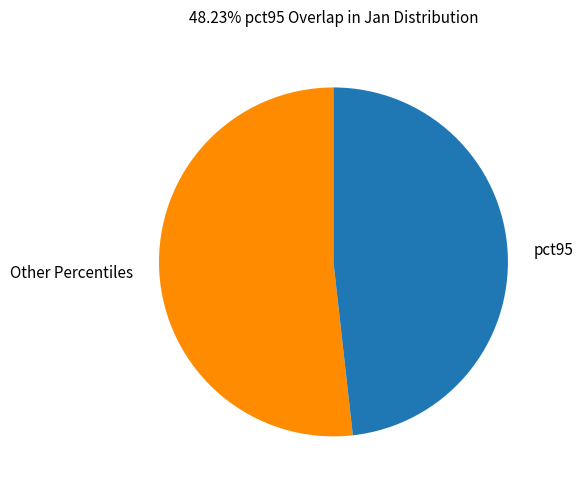

Is there a majority slice in this chart?

Yes